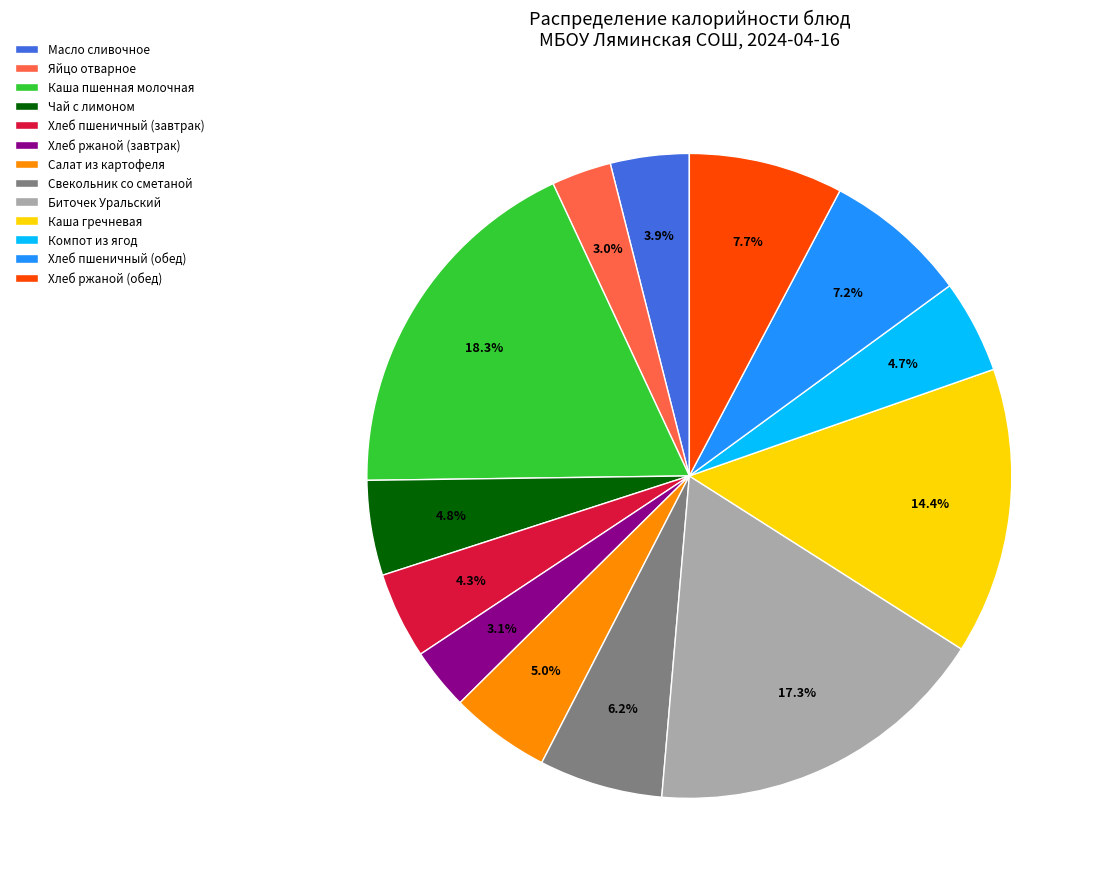

Does Яйцо отварное account for over 50% of the chart?

No